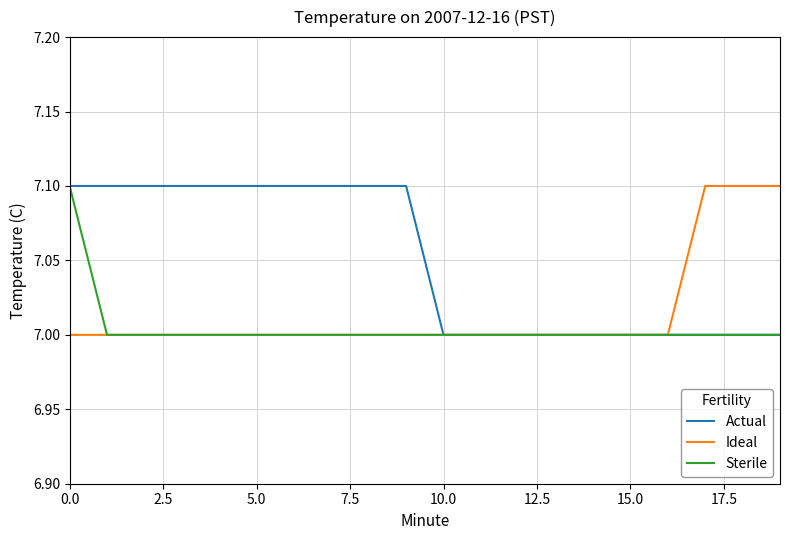

What is the highest value of the Actual series?

7.1